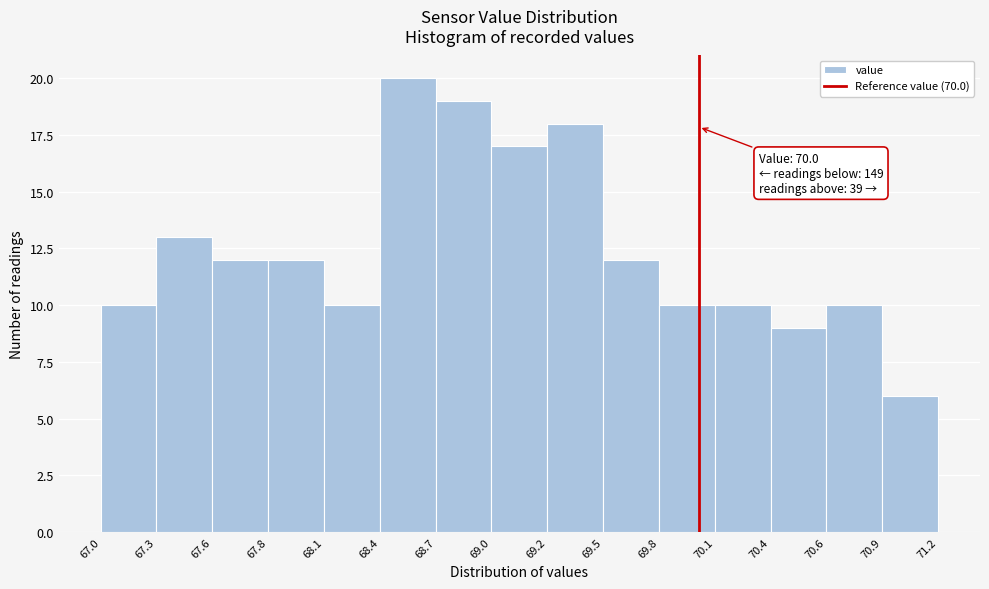

Which range on the x-axis has the tallest bar?

68.4 to 68.7